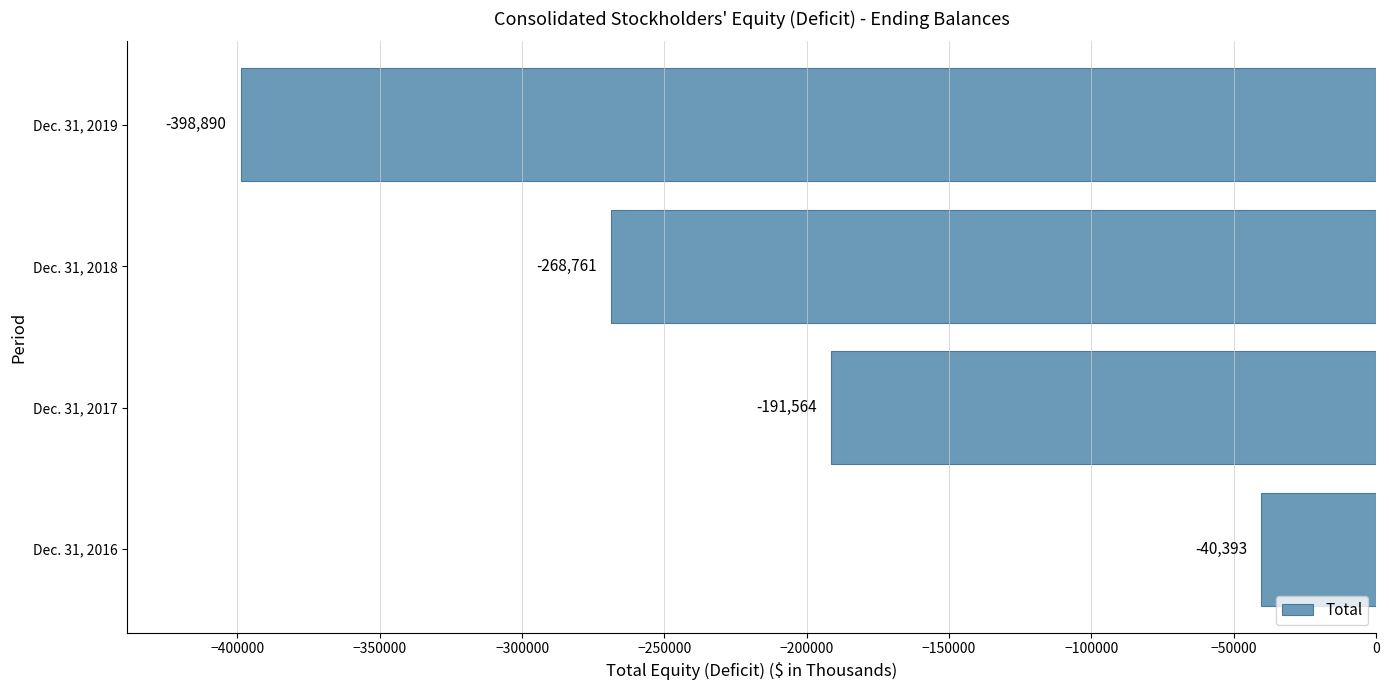

Does the chart contain any negative values?

Yes